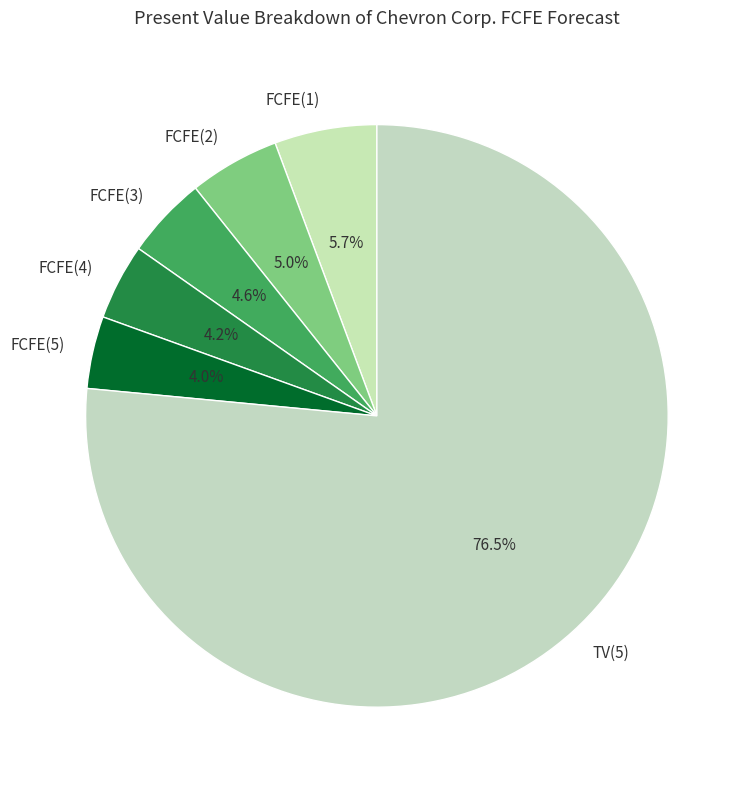

To the nearest percent, what is the difference between the FCFE(1) and FCFE(3) slice percentages?

1%